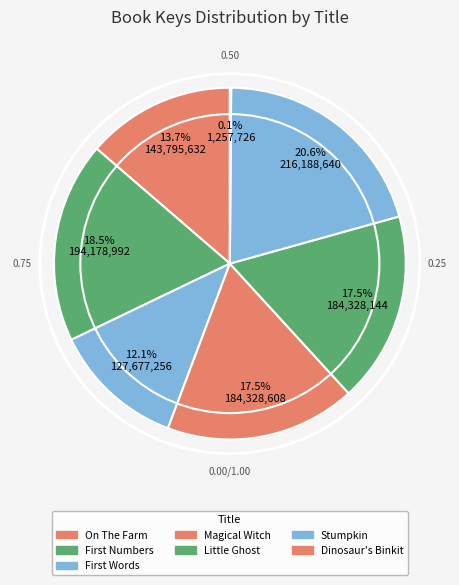

Count the number of slices in the pie.

7